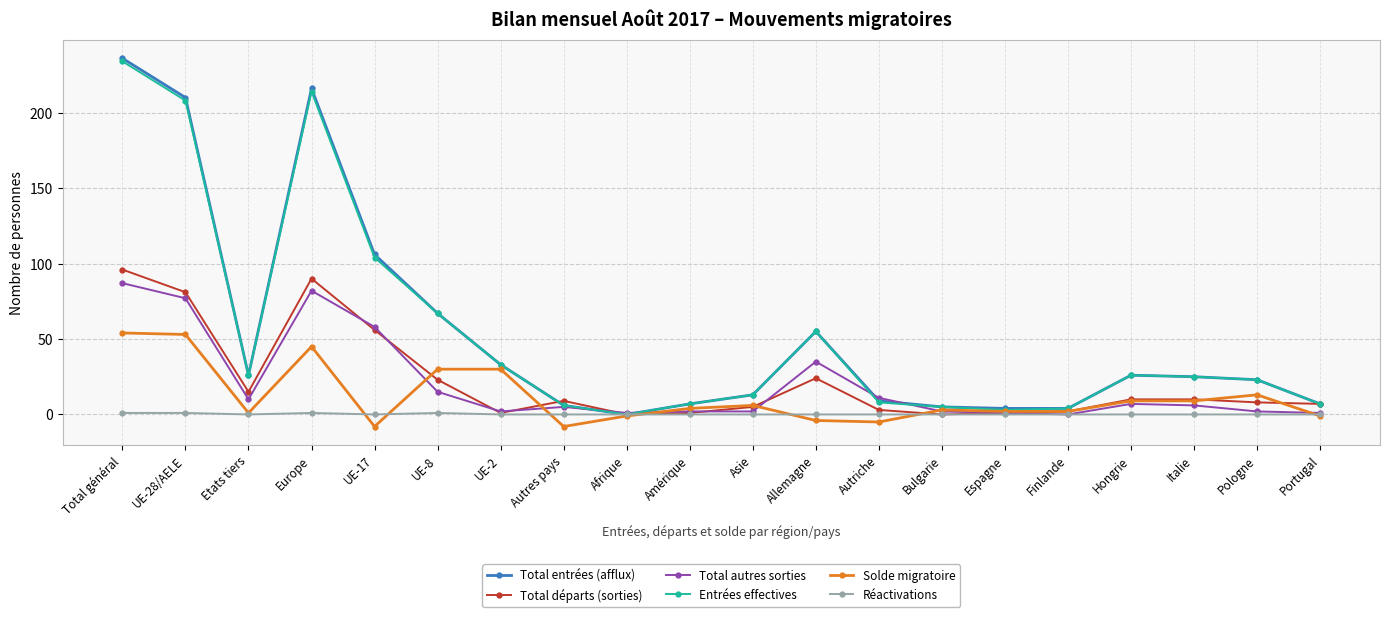

Which series has the largest range (max minus min)?

Total entrées (afflux)